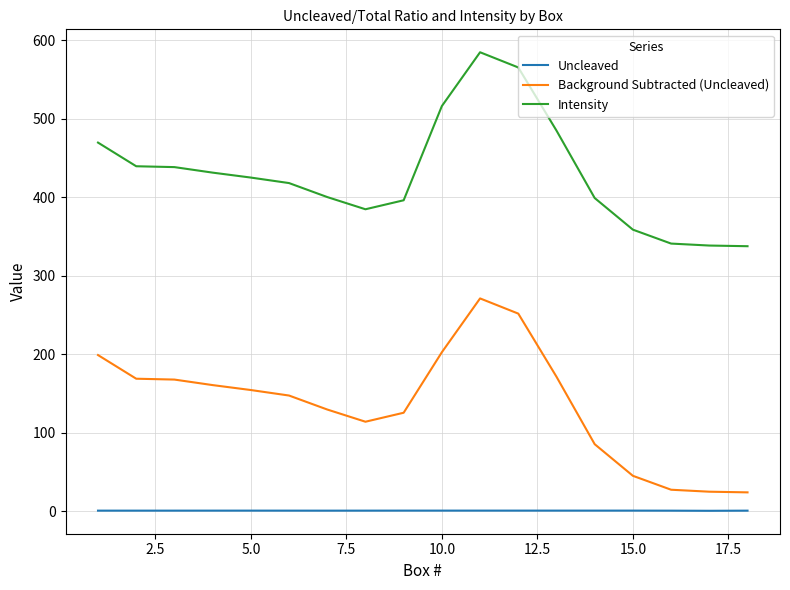

What is the maximum value shown in the chart?

585.0